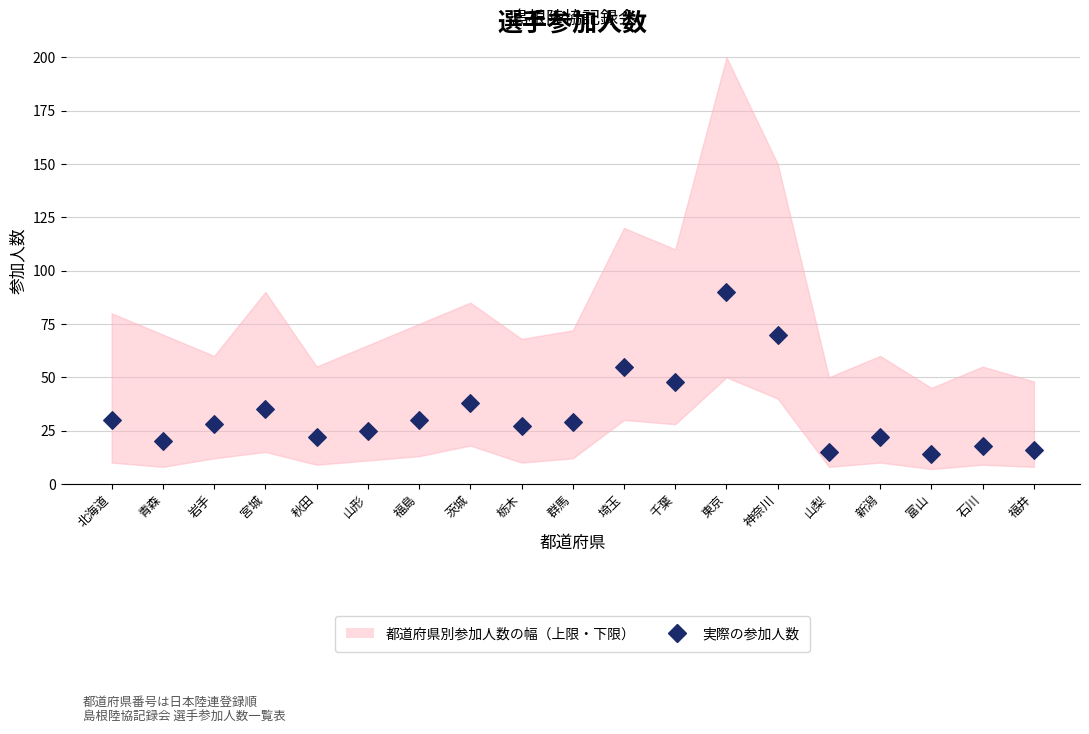

What is the range of Y values (max minus min)?

76